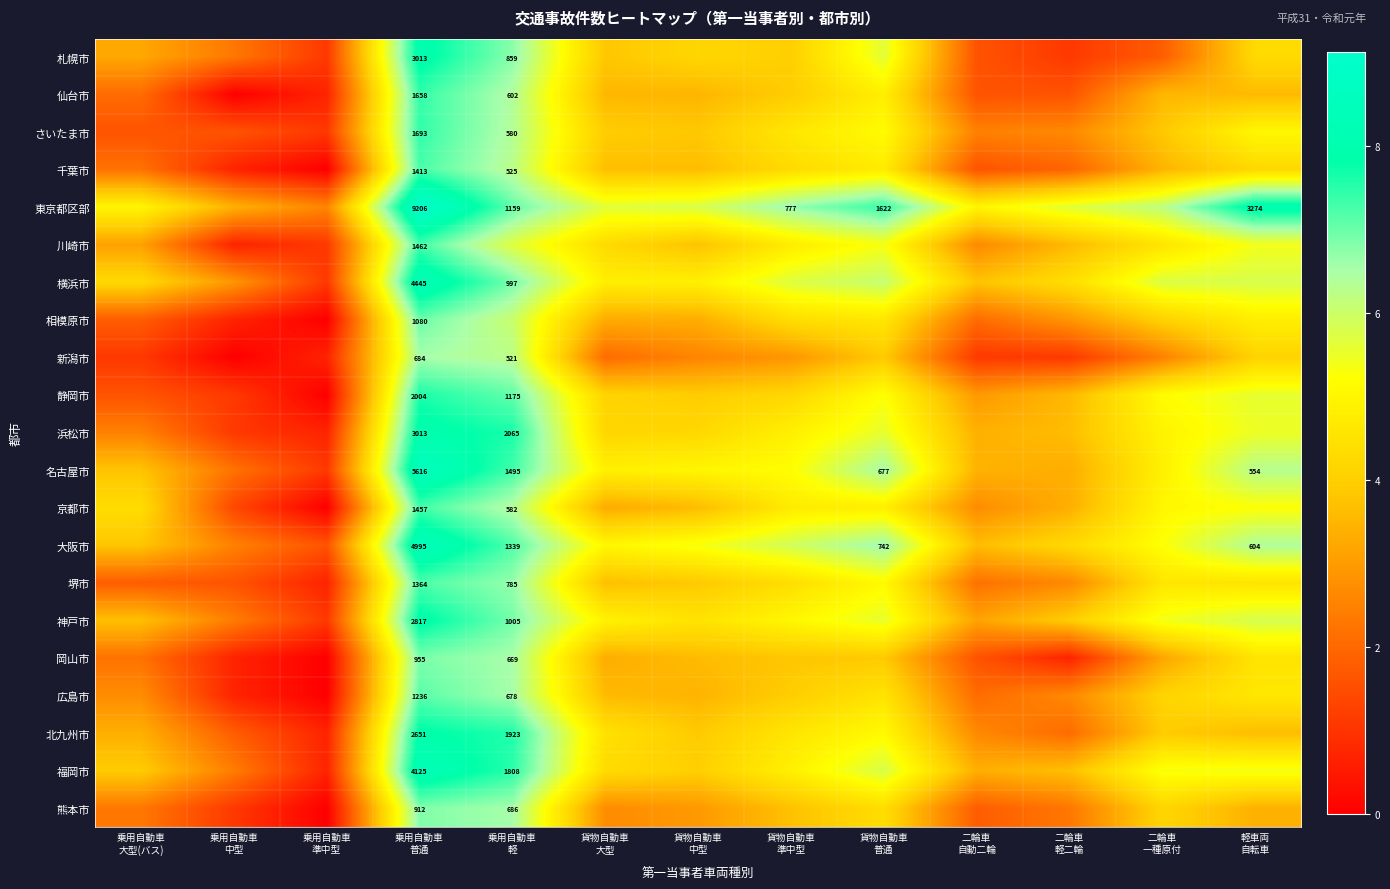

Is the value of 熊本市 at 貨物自動車 中型 greater than the value of 神戸市 at 二輪車 自動二輪?

No